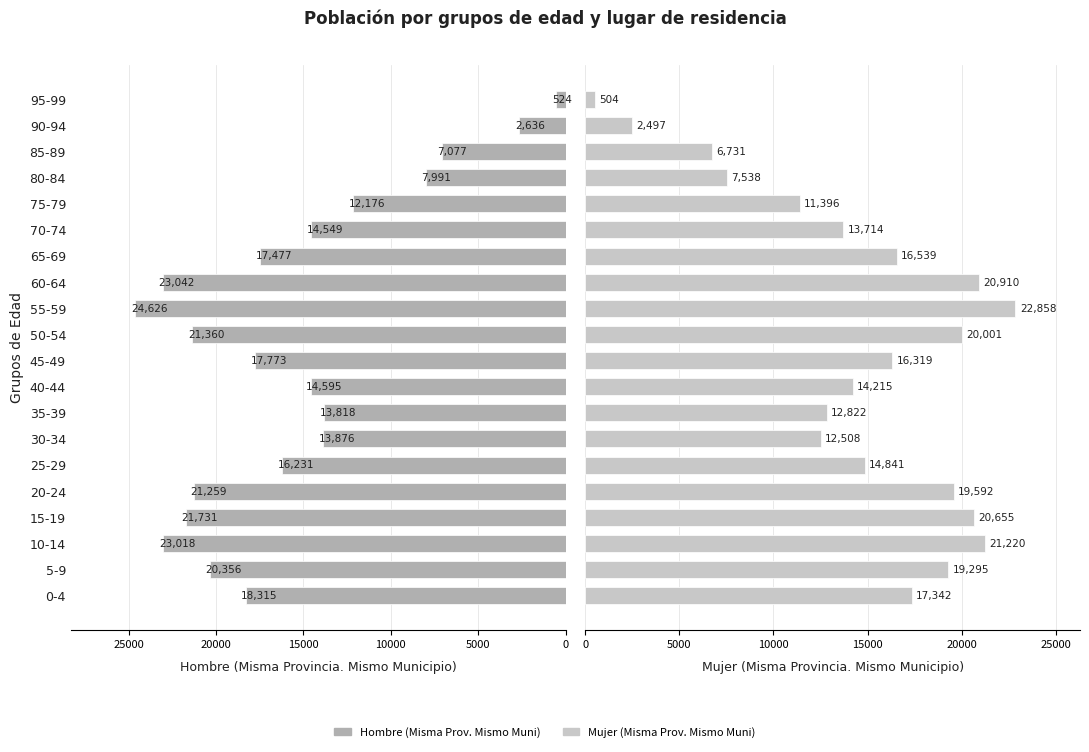

What is the average value of the Mujer (Misma Prov. Mismo Muni) series?

14575